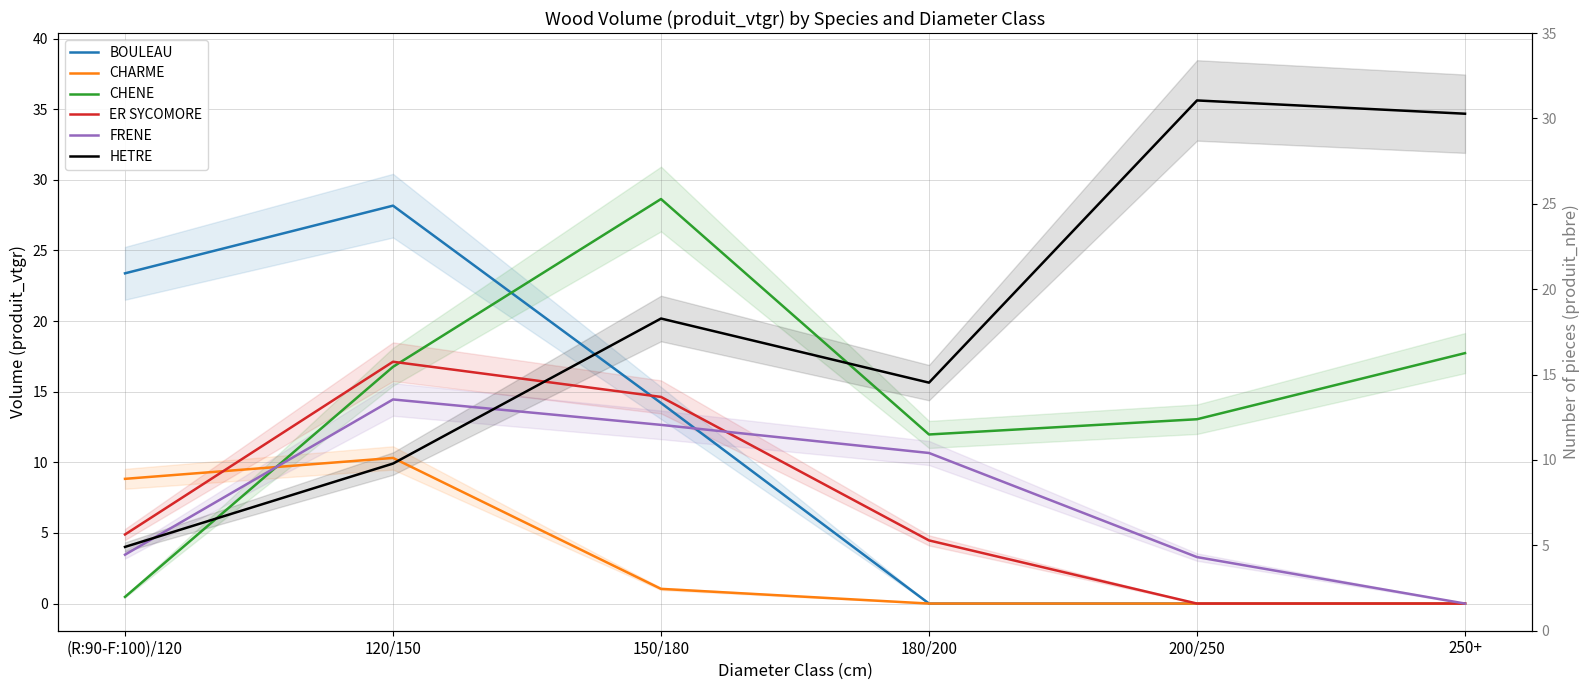

The HETRE series shows 50.7 at 200/250. True or false?

False